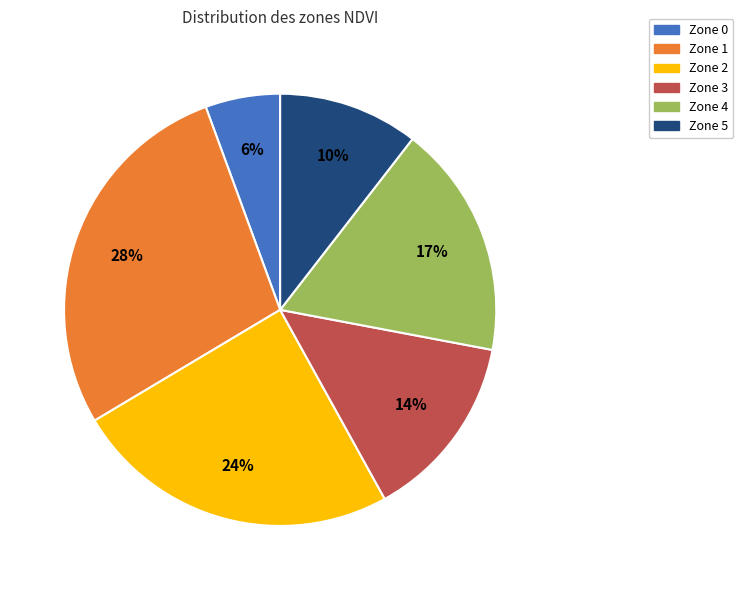

Rank the categories by value from lowest to highest.

Zone 0, Zone 5, Zone 3, Zone 4, Zone 2, Zone 1